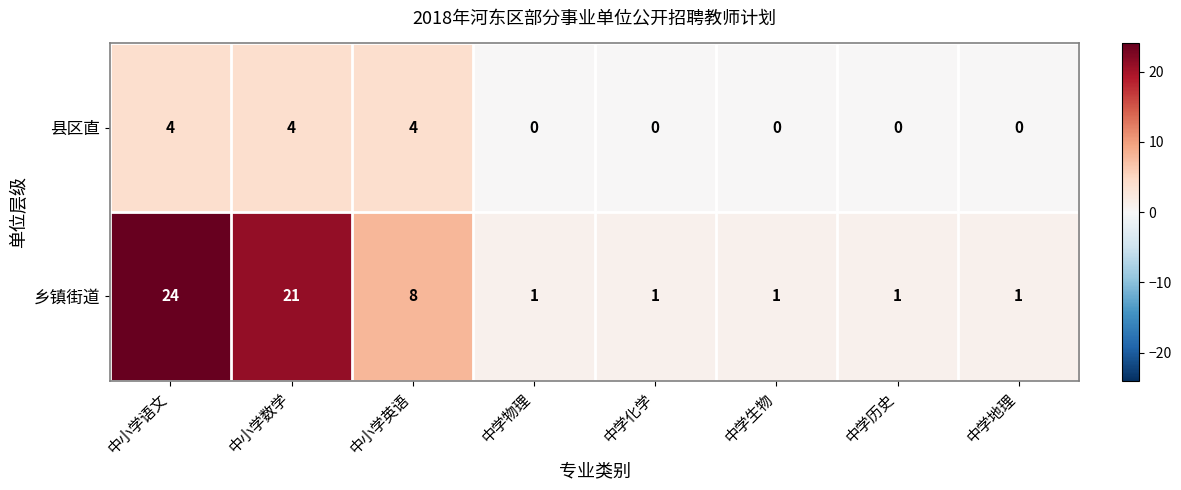

True or false: 乡镇街道 has a value of 21 at 中小学数学.

True